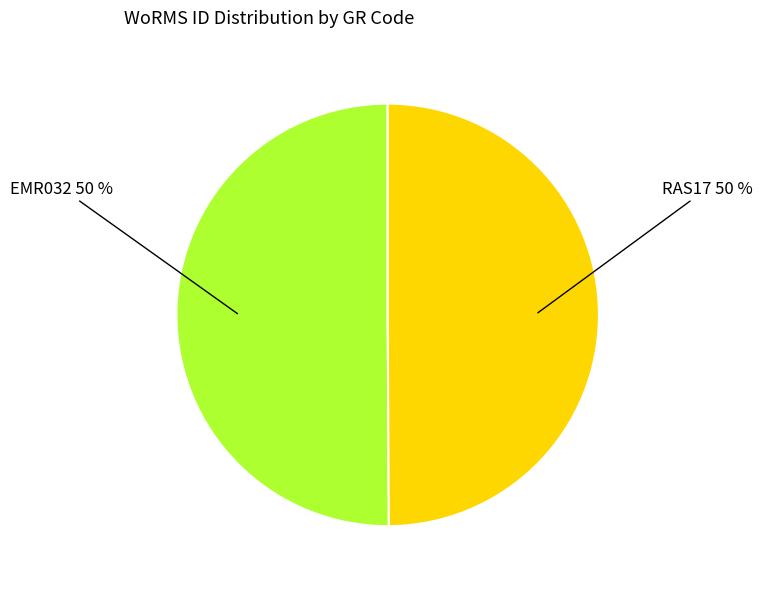

How many segments does this pie chart have?

2